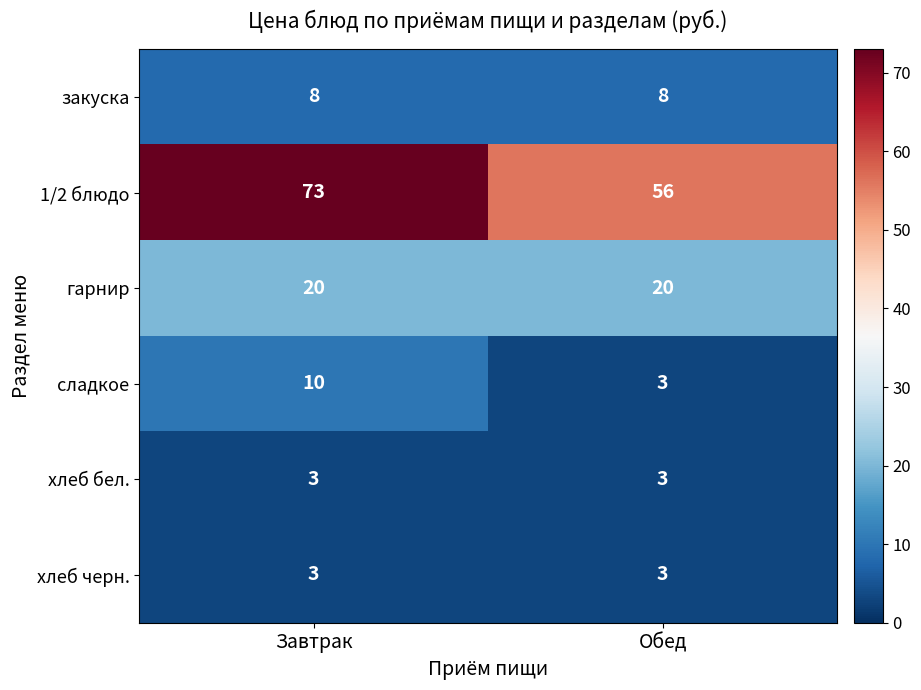

What is the greatest value displayed?

73